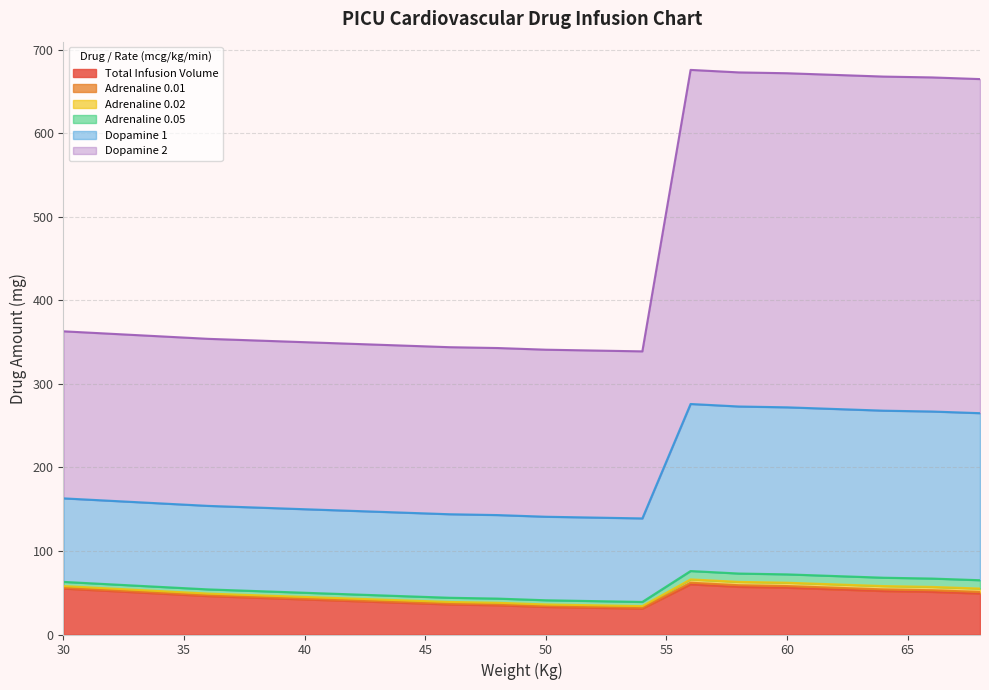

What is the maximum value shown in the chart?

676